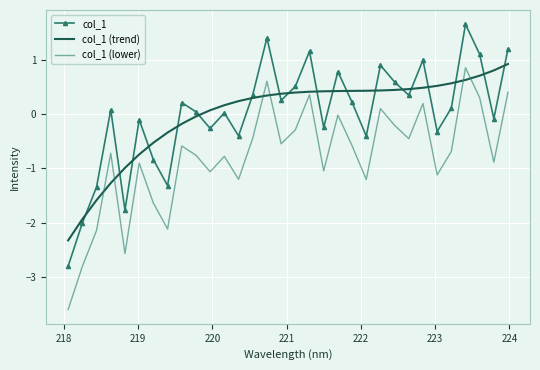

After their last crossing, which series has the higher values: col_1 (lower) or col_1 (trend)?

col_1 (trend)